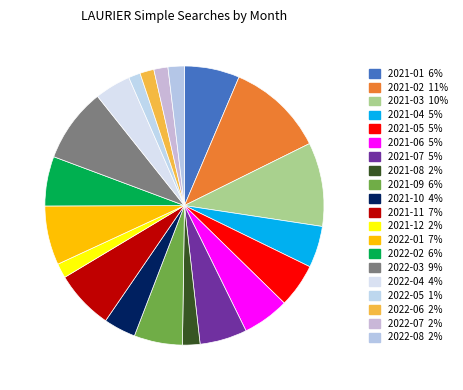

What is the smallest slice in the pie chart?

2022-05